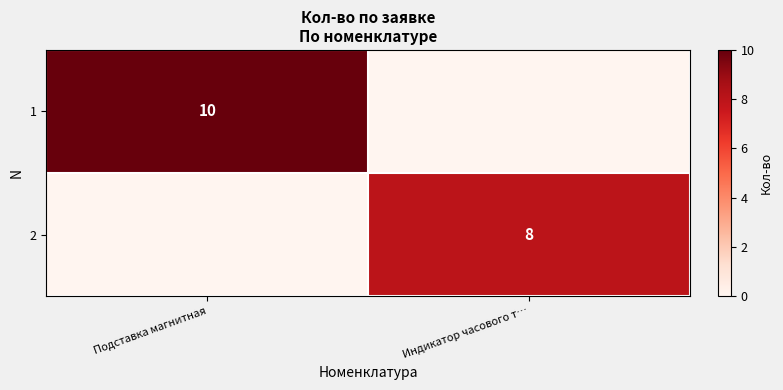

Between Индикатор часового т… and Подставка магнитная, which is larger?

Подставка магнитная